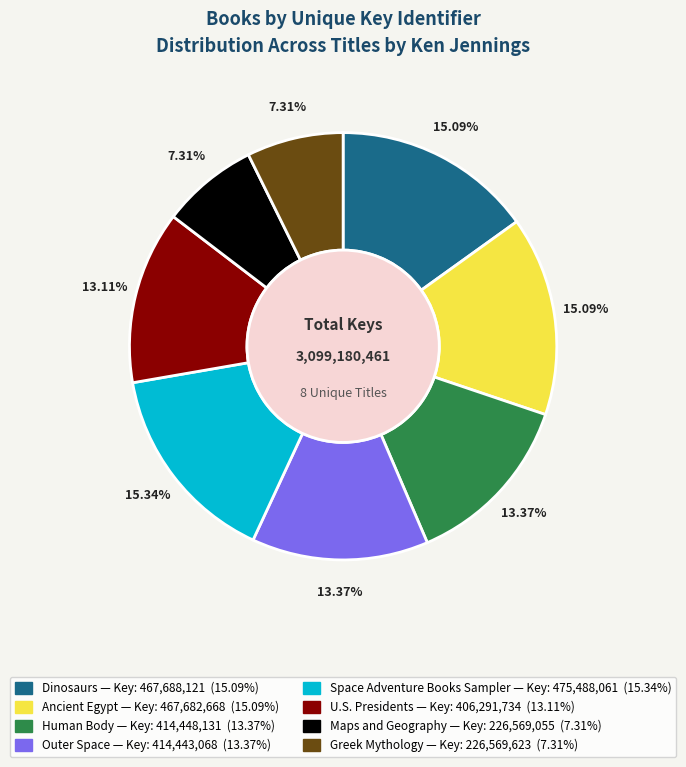

To the nearest percent, what portion does Human Body represent?

13%